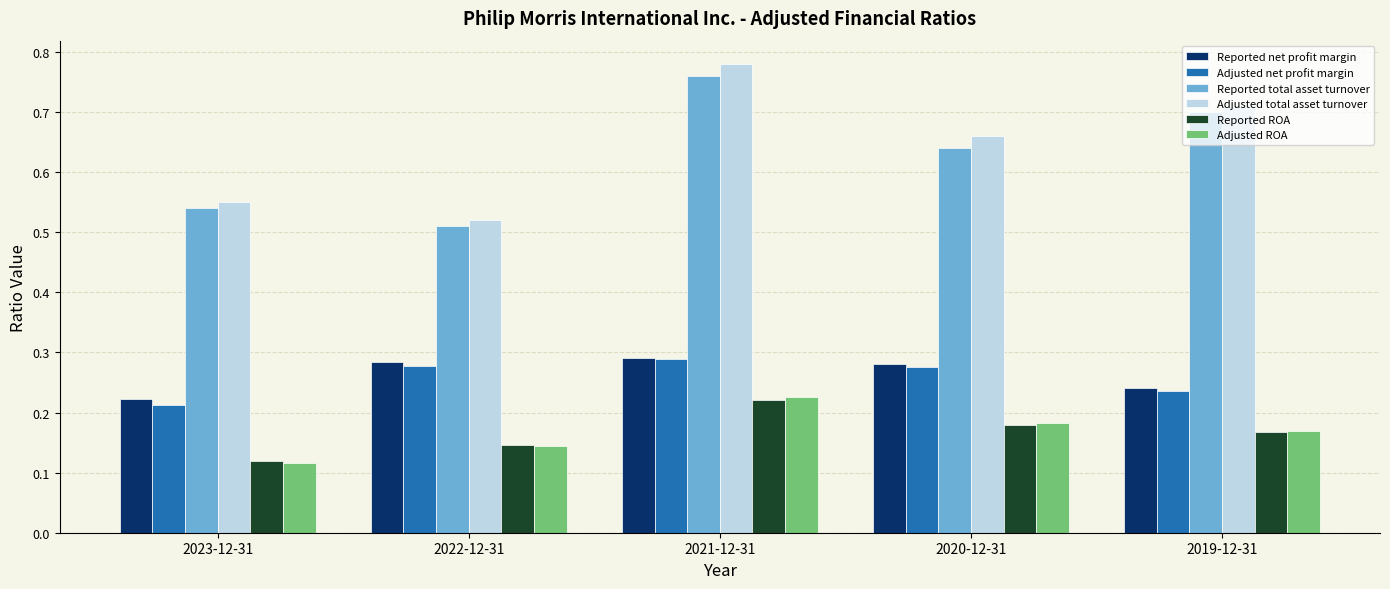

Between 2022-12-31 and 2021-12-31, which series saw the biggest shift?

Adjusted total asset turnover